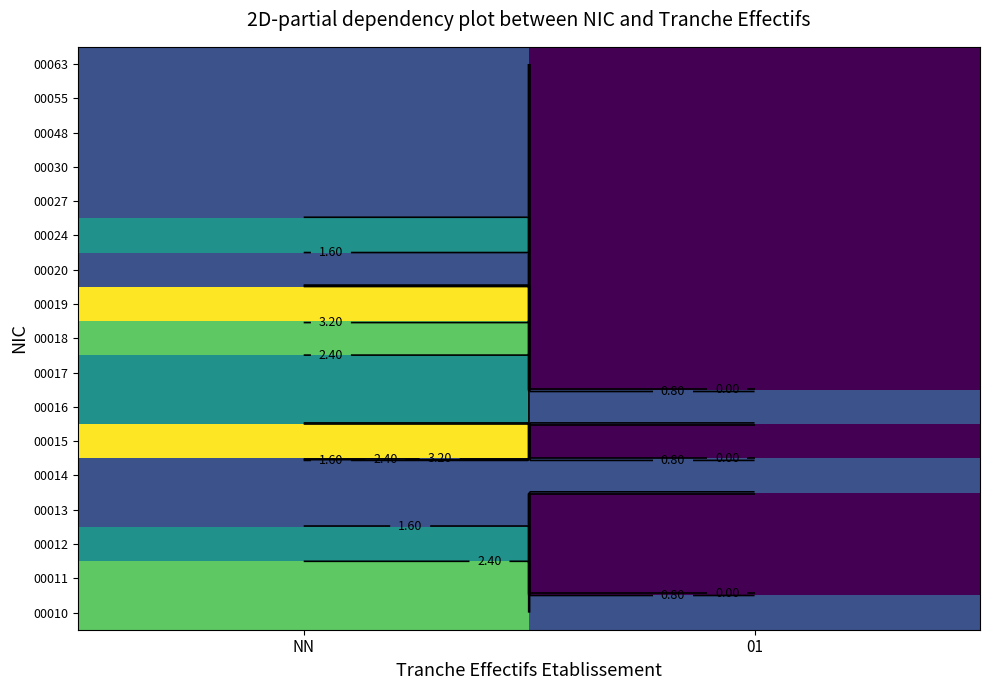

Is the value of 00016 at 01 greater than the value of 00063 at 01?

Yes